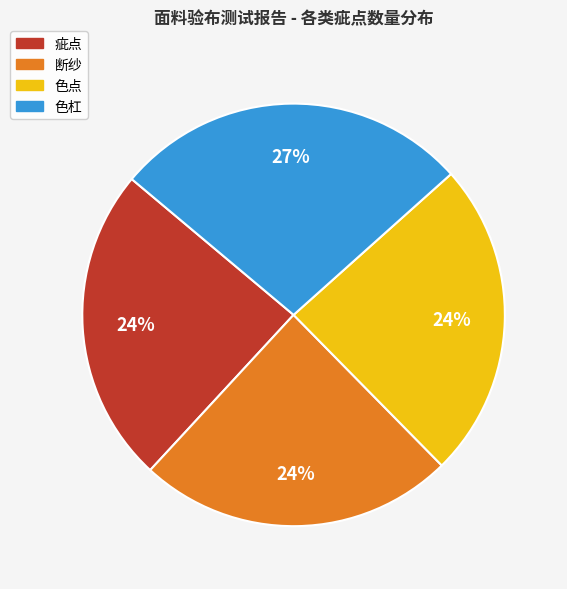

To the nearest percent, what portion does 断纱 represent?

24%